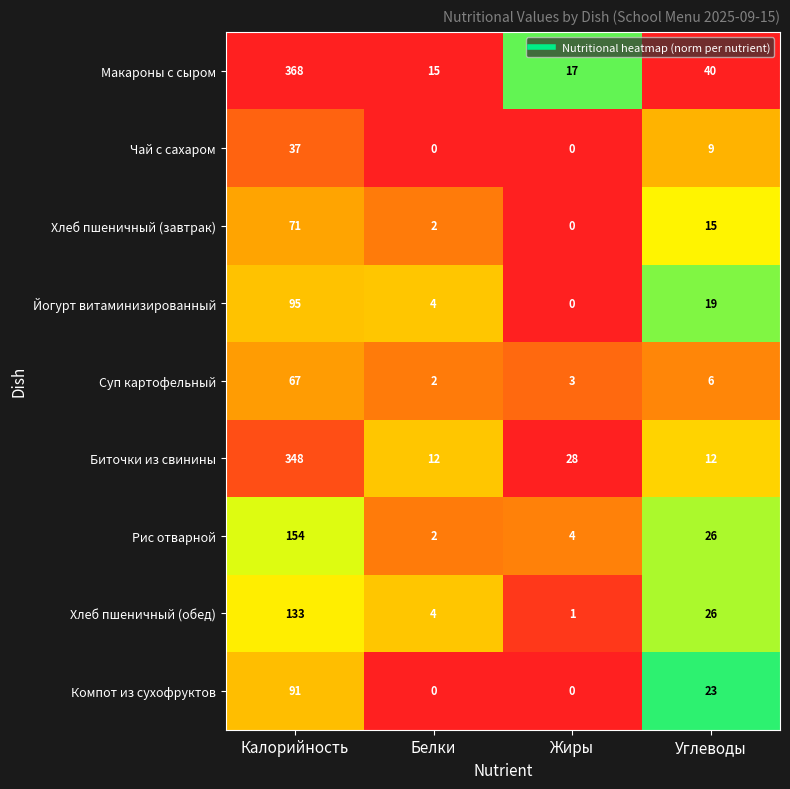

At which label does Чай с сахаром reach its peak?

Калорийность